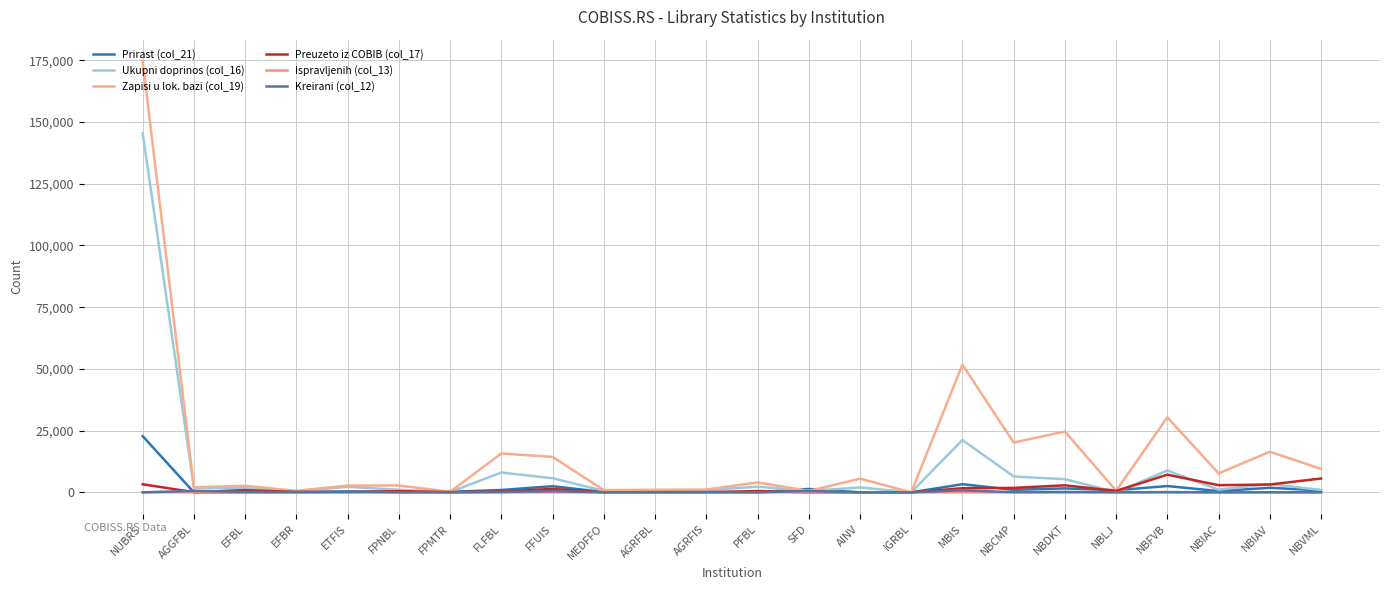

How many times do Preuzeto iz COBIB (col_17) and Ukupni doprinos (col_16) cross each other?

7